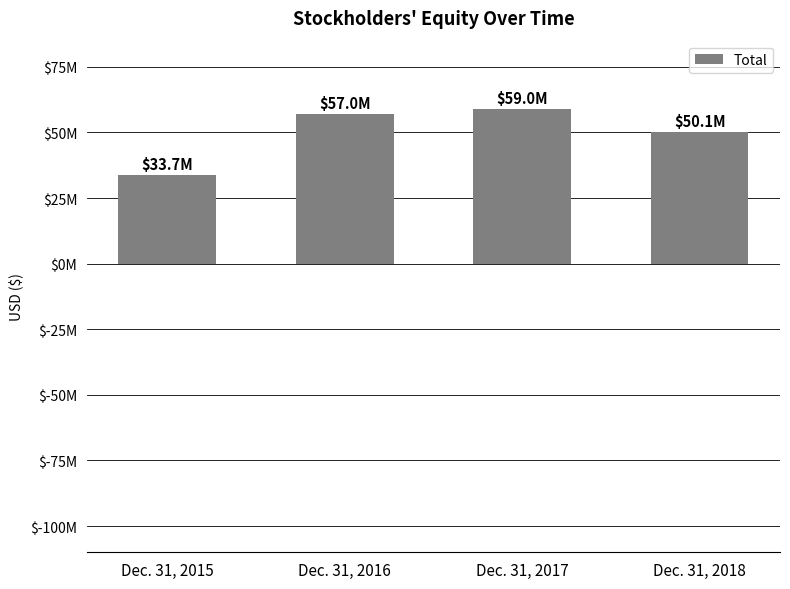

Which category has the highest value across all series?

Dec. 31, 2017